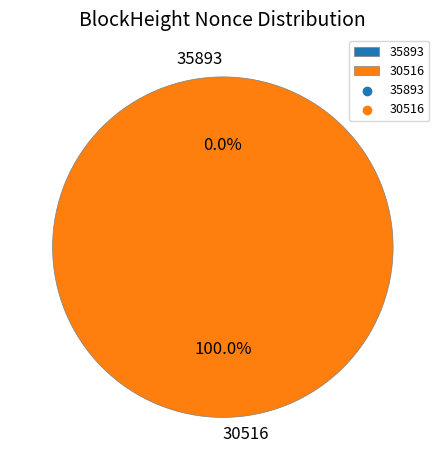

Does 30516 represent more than half of the total?

Yes